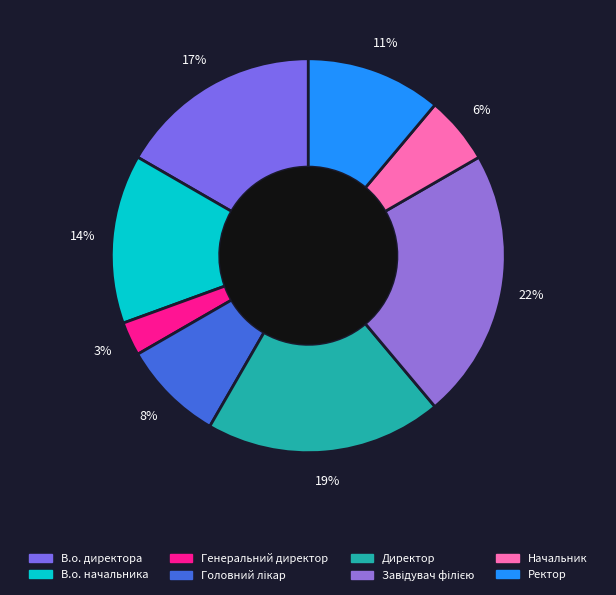

True or false: В.о. директора accounts for 17% of the total.

True